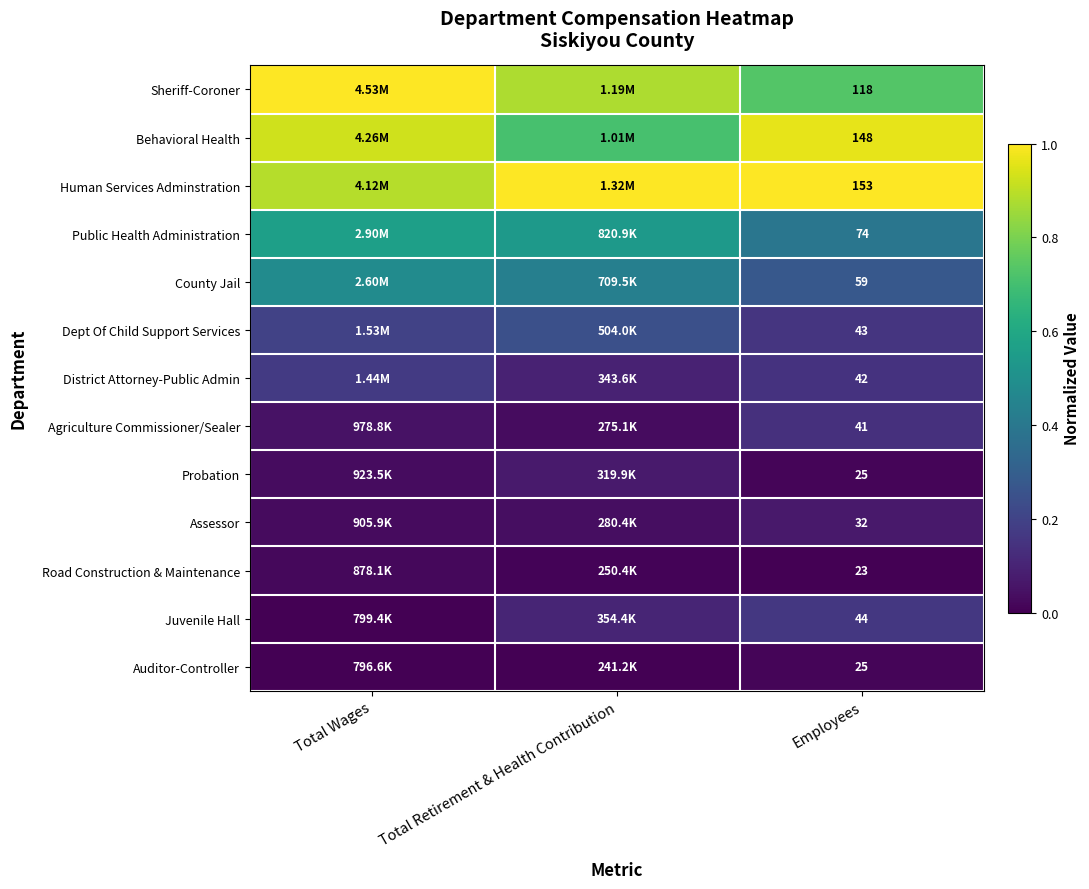

At which category is the sum across all series the highest?

Total Wages